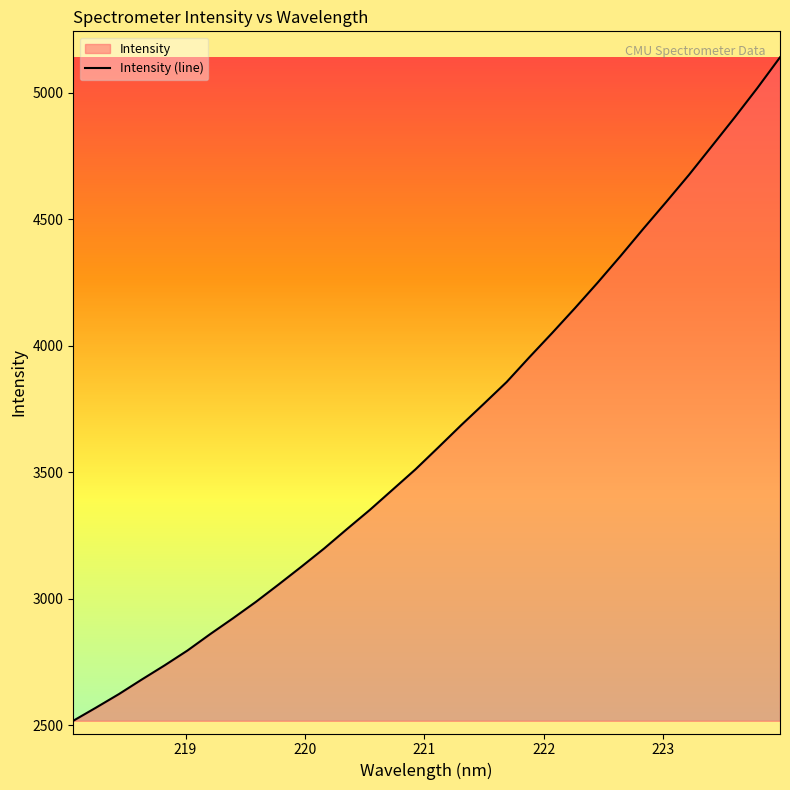

What is the difference between the maximum and minimum values?

2622.0